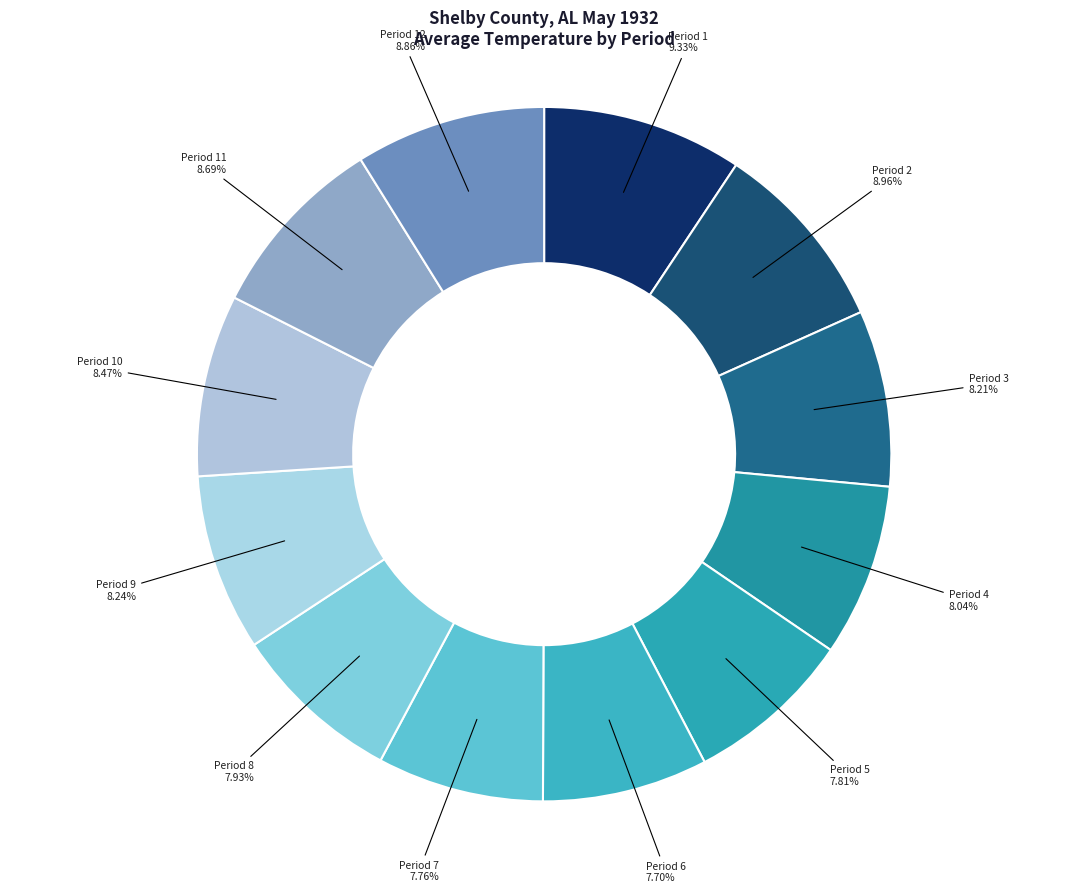

Does any single category account for the majority?

No